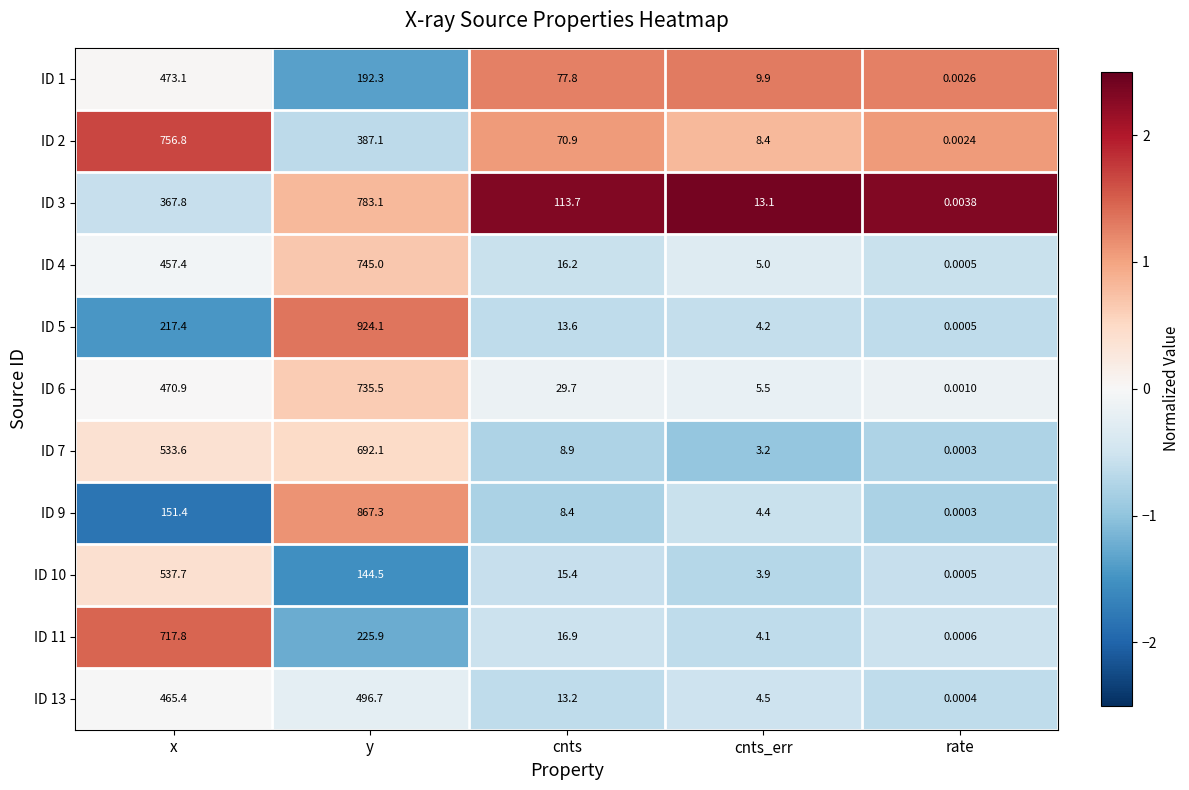

Rank the categories by ID 3 value from lowest to highest.

rate, cnts_err, cnts, x, y